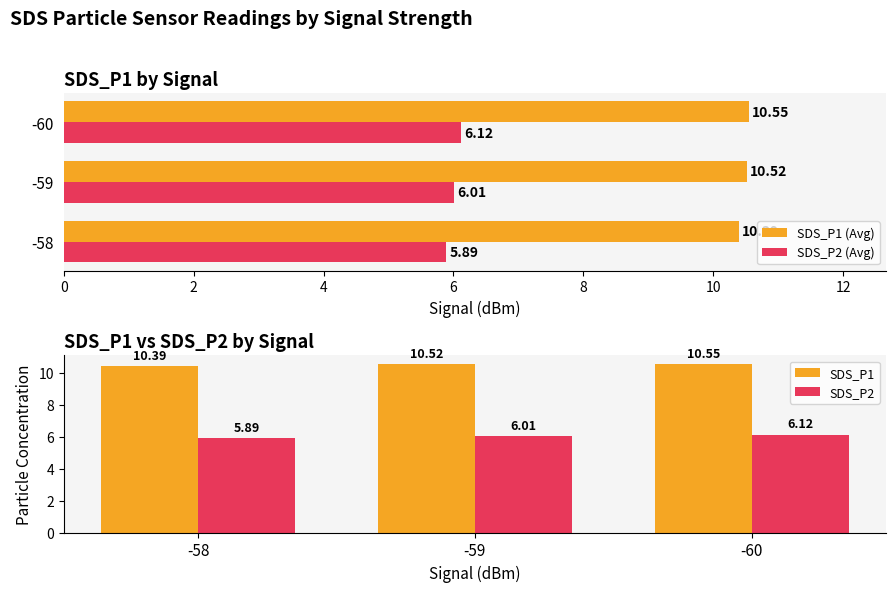

How many data points does each series have?

3